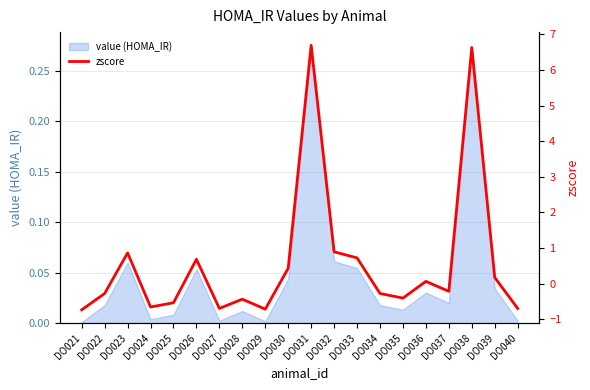

Reading left to right, what are all the values shown in this chart?

-0.7	-0.3	0.9	-0.7	-0.5	0.7	-0.7	-0.4	-0.7	0.4	6.7	0.9	0.7	-0.3	-0.4	0.1	-0.2	6.6	0.2	-0.7